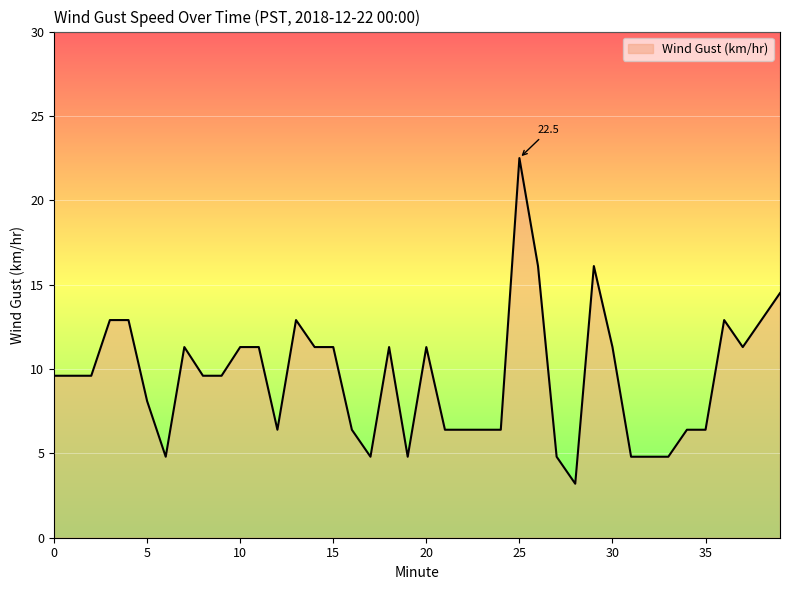

What is the difference between the maximum and minimum values?

19.3